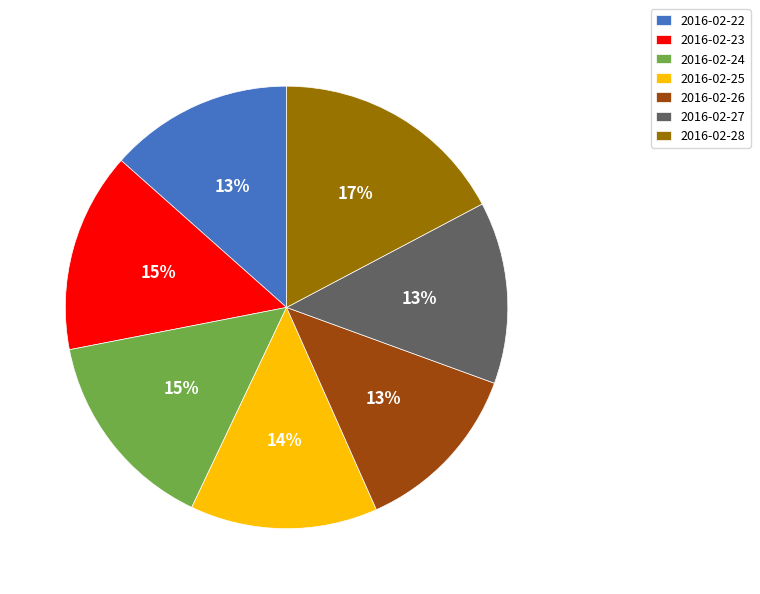

What is the ratio of the value at 2016-02-27 to the value at 2016-02-22?

1.0